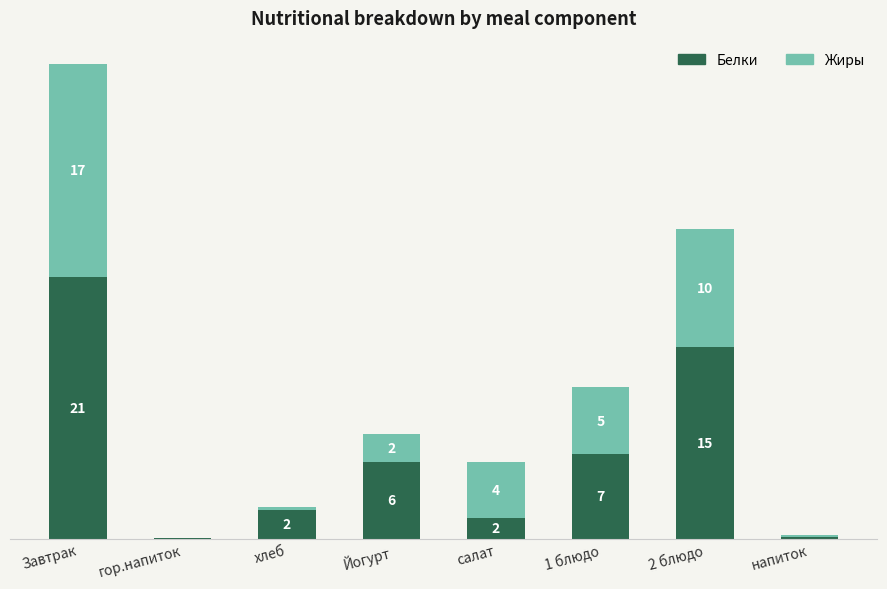

What are all the series names shown in the legend?

Белки, Жиры